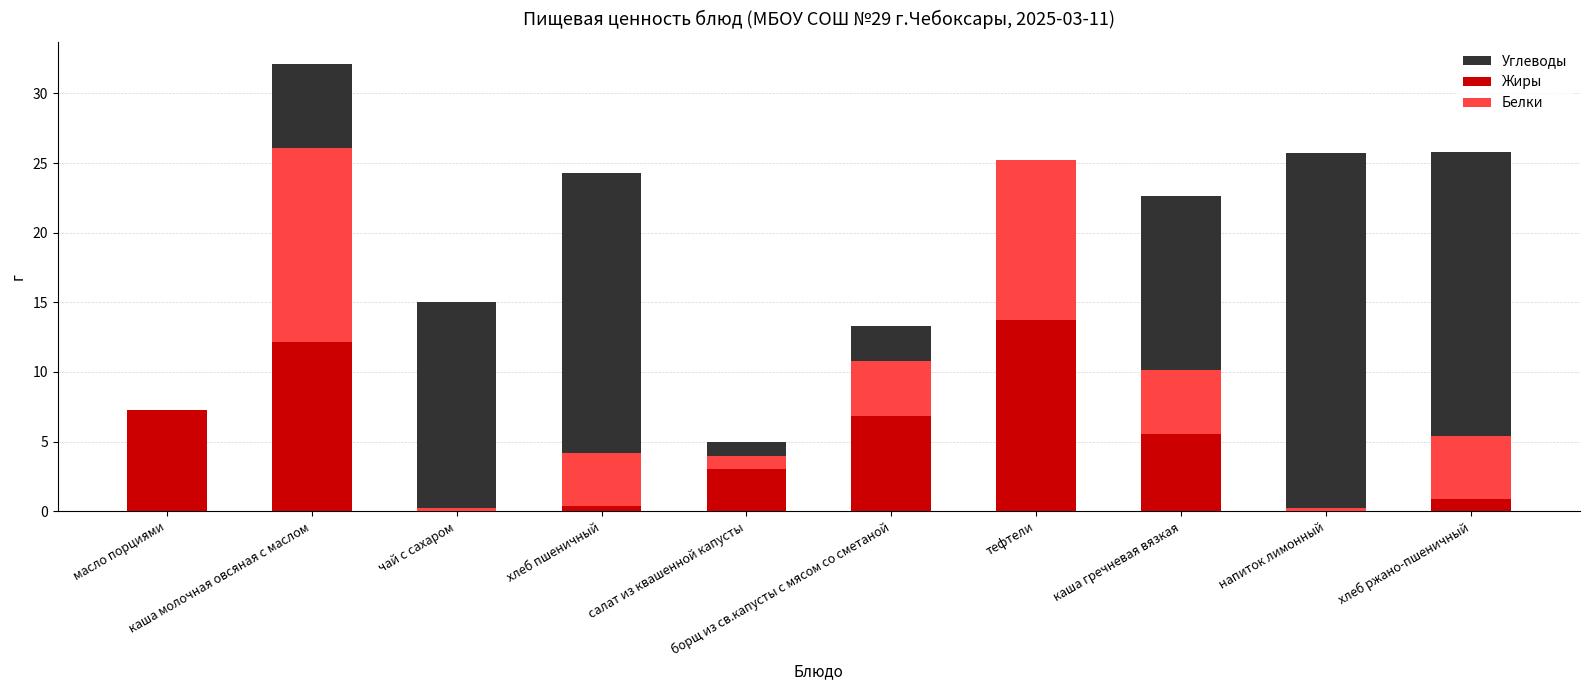

Is the value of Белки at салат из квашенной капусты greater than the value of Жиры at каша гречневая вязкая?

No